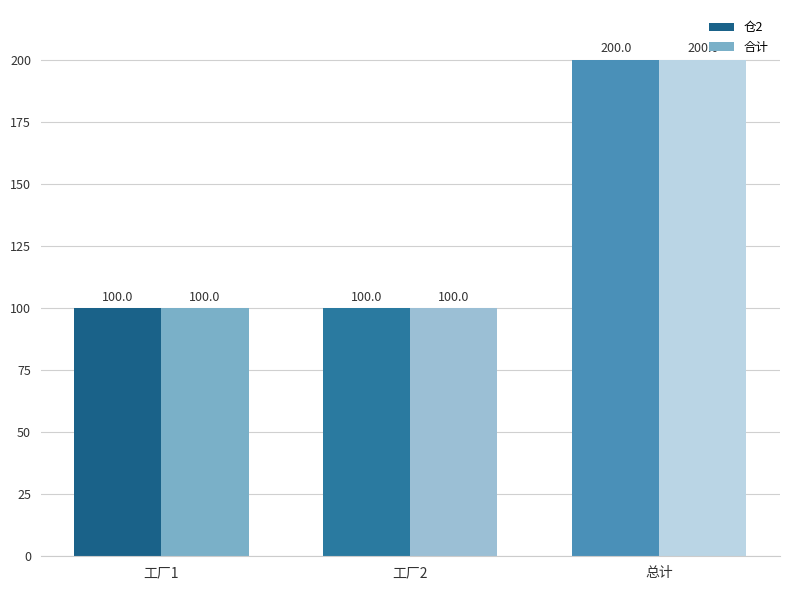

What is the value of the 合计 bar at the 2nd from the left?

100